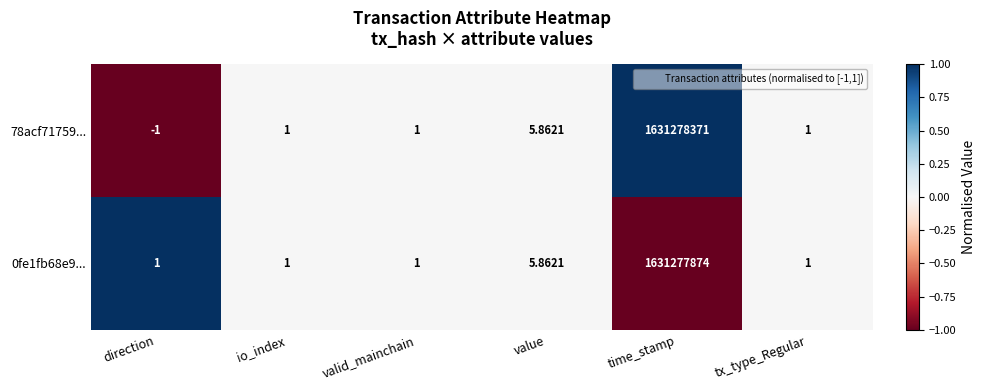

How many categories are shown in the chart?

6